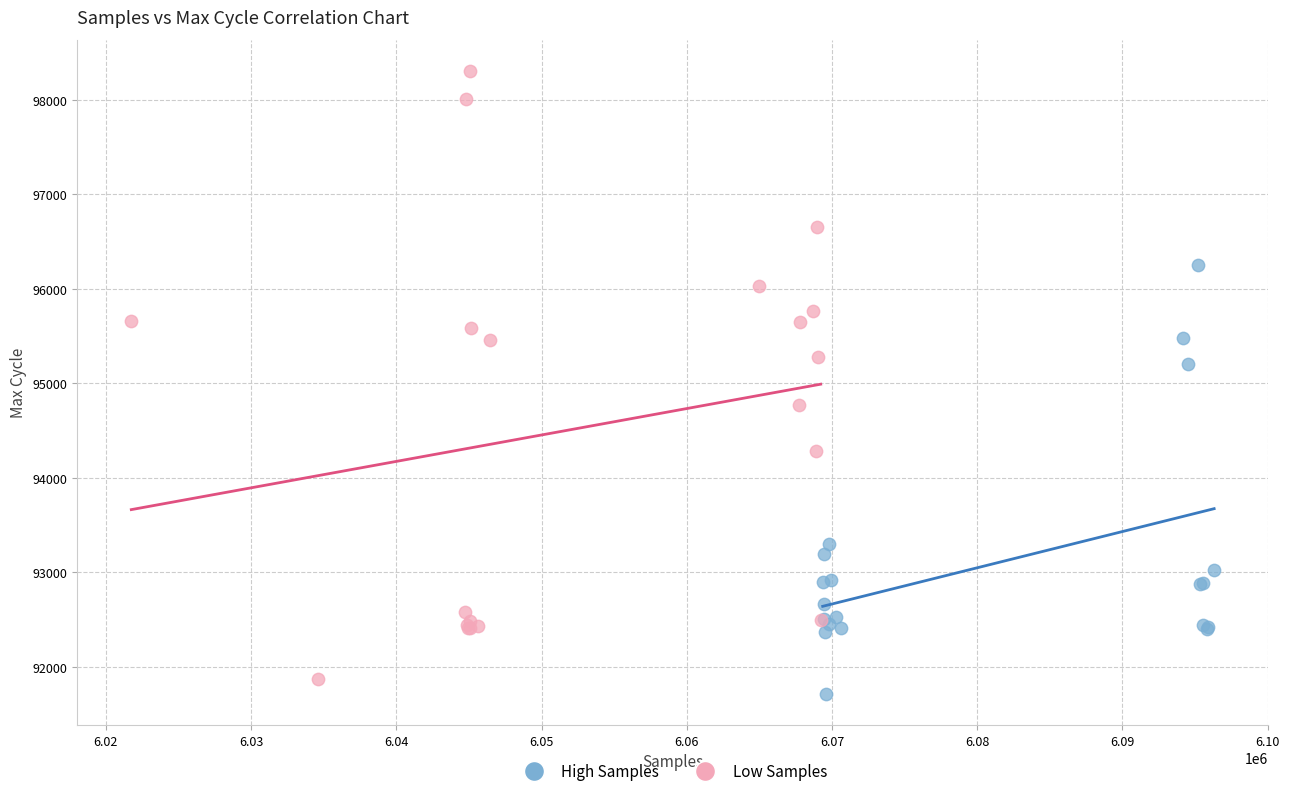

Which series has the largest Y range (max minus min)?

Low Samples